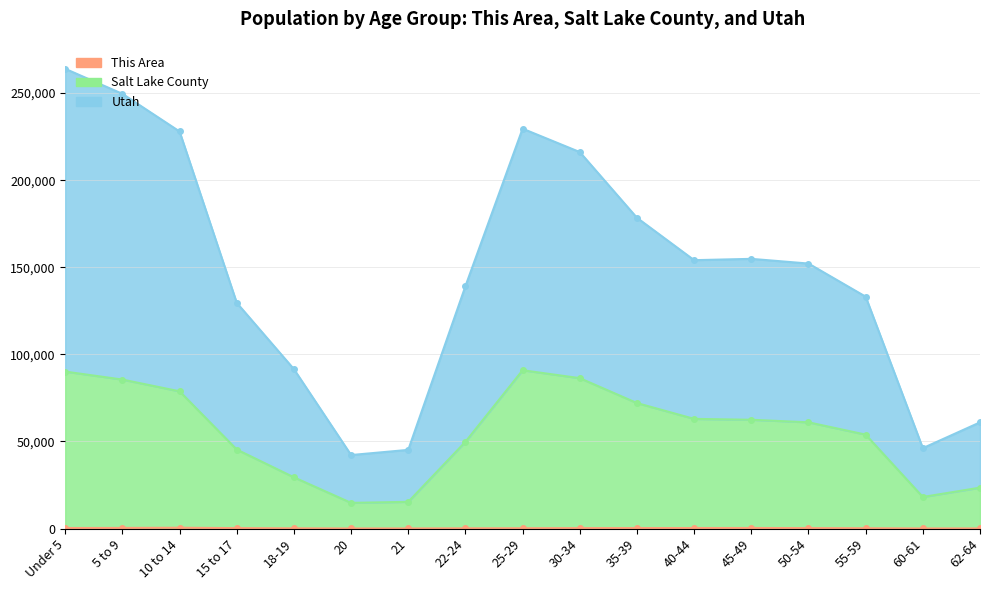

What is the difference between the second highest and second lowest values in the Utah series?

204399